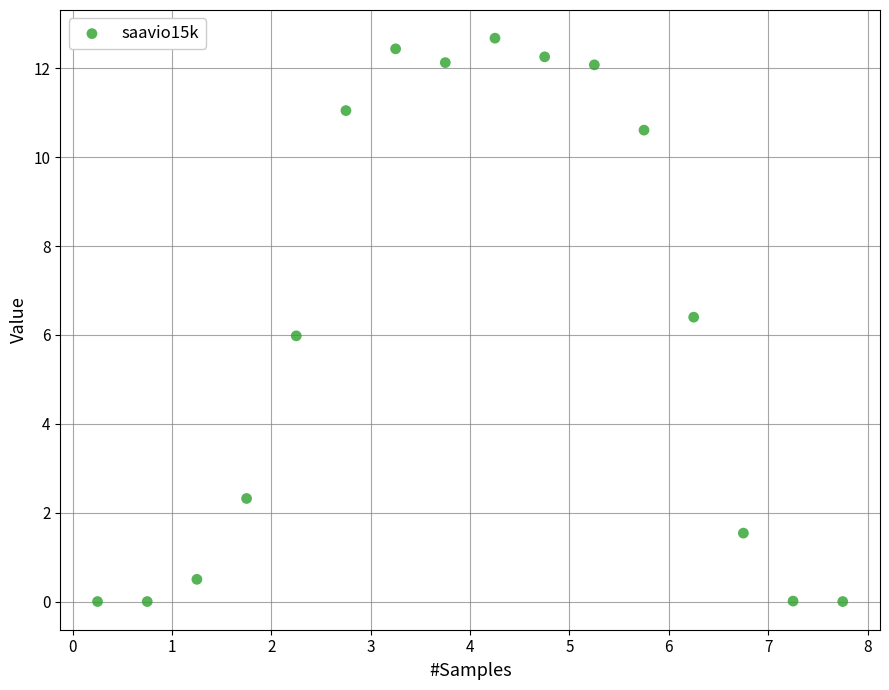

What is the range of X values (max minus min)?

7.5